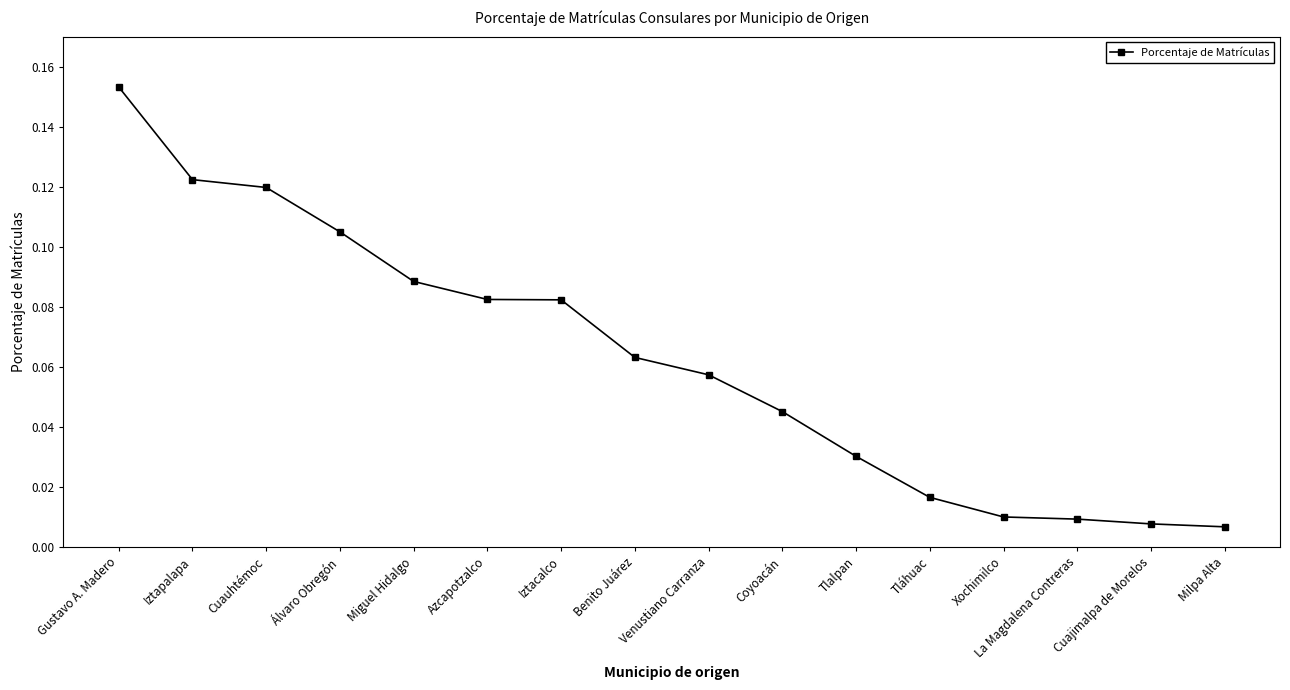

What is the sum of all values?

1.0